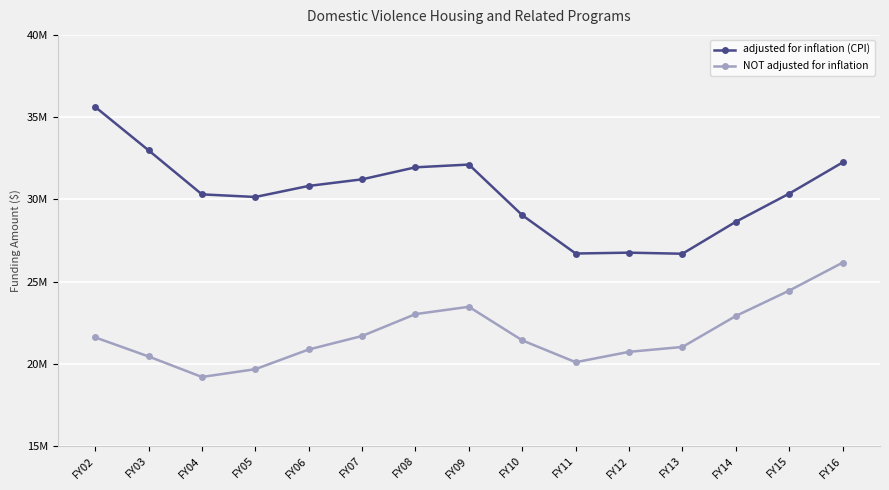

Which series has the largest range (max minus min)?

adjusted for inflation (CPI)